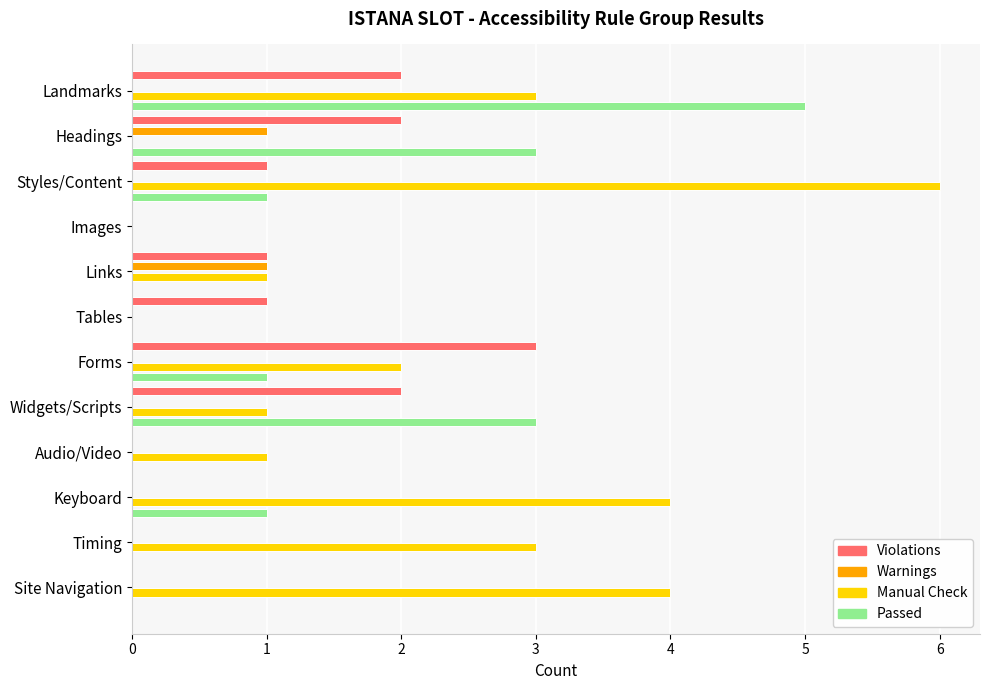

How many Manual Check values are between 1 and 4?

8